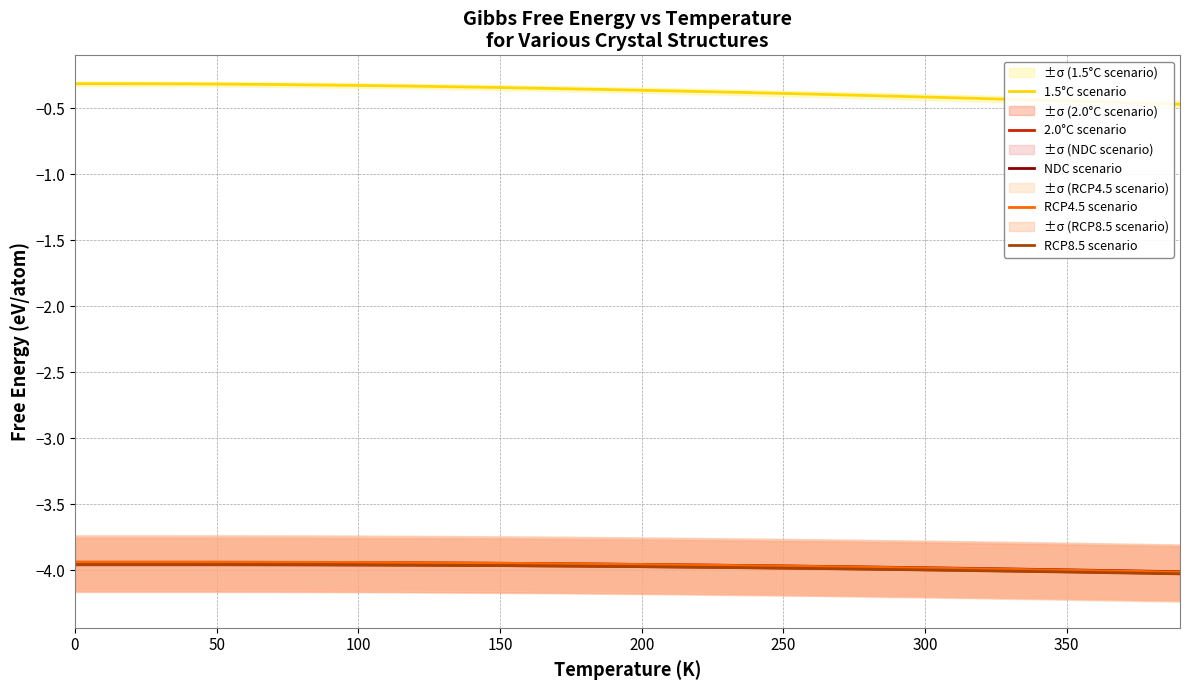

Reading right to left, what are all the values shown in this chart?

1.5°C scenario: -0.5	-0.5	-0.5	-0.4	-0.4	-0.4	-0.4	-0.4	-0.4	-0.4	-0.4	-0.4	-0.4	-0.4	-0.4	-0.4	-0.4	-0.4	-0.4	-0.4	-0.4	-0.4	-0.4	-0.3	-0.3	-0.3	-0.3	-0.3	-0.3	-0.3	-0.3	-0.3	-0.3	-0.3	-0.3	-0.3	-0.3	-0.3	-0.3	-0.3
2.0°C scenario: -4.0	-4.0	-4.0	-4.0	-4.0	-4.0	-4.0	-4.0	-4.0	-4.0	-4.0	-4.0	-4.0	-4.0	-4.0	-4.0	-4.0	-4.0	-4.0	-4.0	-4.0	-4.0	-4.0	-4.0	-4.0	-4.0	-4.0	-4.0	-4.0	-4.0	-4.0	-4.0	-4.0	-4.0	-4.0	-4.0	-4.0	-4.0	-4.0	-4.0
NDC scenario: -4.0	-4.0	-4.0	-4.0	-4.0	-4.0	-4.0	-4.0	-4.0	-4.0	-4.0	-4.0	-4.0	-4.0	-4.0	-4.0	-4.0	-4.0	-4.0	-4.0	-4.0	-4.0	-3.9	-3.9	-3.9	-3.9	-3.9	-3.9	-3.9	-3.9	-3.9	-3.9	-3.9	-3.9	-3.9	-3.9	-3.9	-3.9	-3.9	-3.9
RCP4.5 scenario: -4.0	-4.0	-4.0	-4.0	-4.0	-4.0	-4.0	-4.0	-4.0	-4.0	-4.0	-4.0	-4.0	-4.0	-4.0	-4.0	-4.0	-4.0	-4.0	-4.0	-4.0	-4.0	-3.9	-3.9	-3.9	-3.9	-3.9	-3.9	-3.9	-3.9	-3.9	-3.9	-3.9	-3.9	-3.9	-3.9	-3.9	-3.9	-3.9	-3.9
RCP8.5 scenario: -4.0	-4.0	-4.0	-4.0	-4.0	-4.0	-4.0	-4.0	-4.0	-4.0	-4.0	-4.0	-4.0	-4.0	-4.0	-4.0	-4.0	-4.0	-4.0	-4.0	-4.0	-4.0	-4.0	-4.0	-4.0	-4.0	-4.0	-4.0	-4.0	-4.0	-4.0	-4.0	-4.0	-4.0	-4.0	-4.0	-4.0	-4.0	-4.0	-4.0